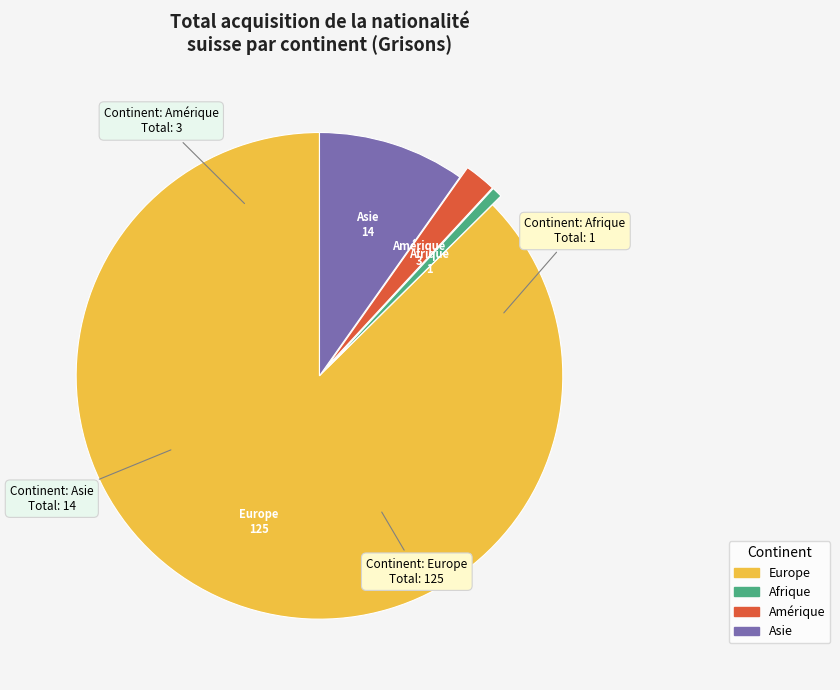

How many segments does this pie chart have?

4